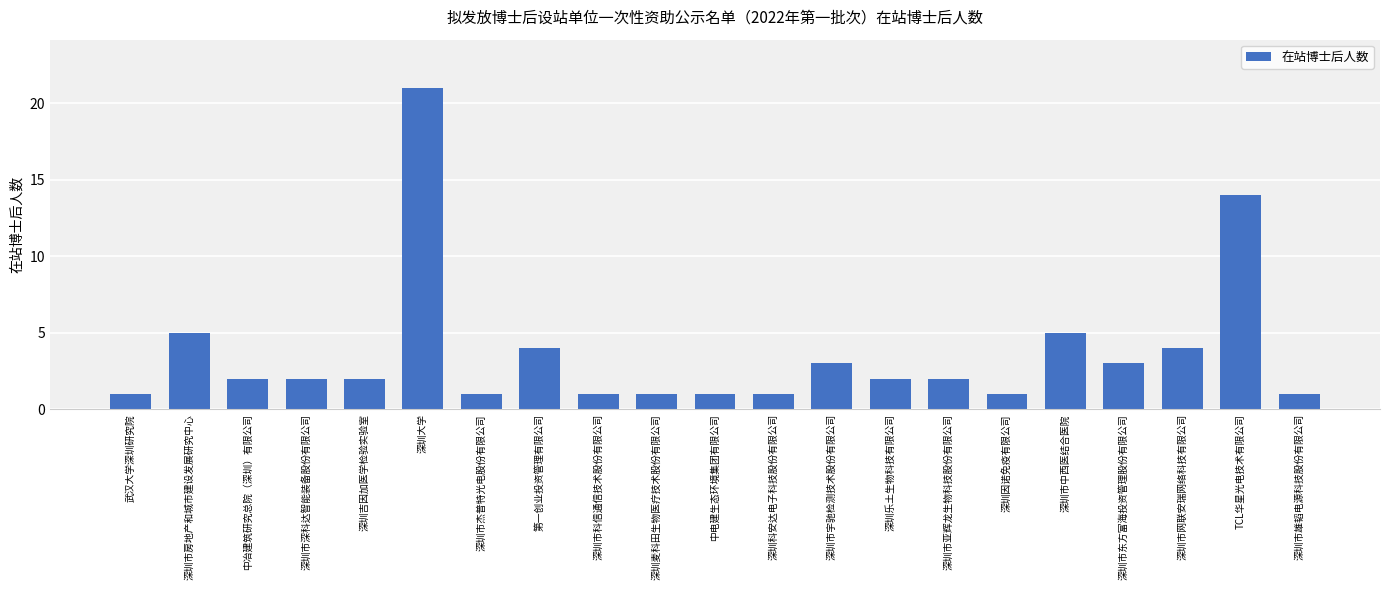

At which category does the chart reach its peak across all series?

深圳大学